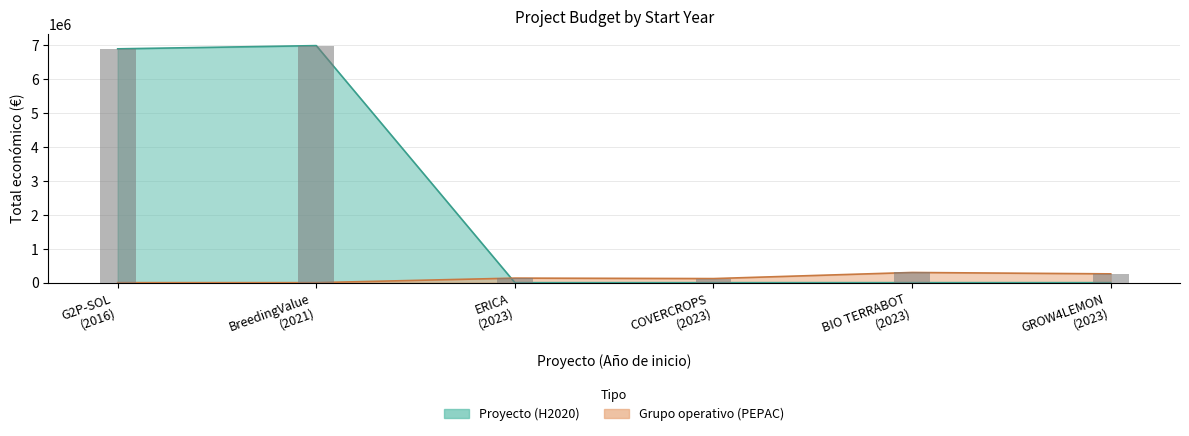

Is it true that the value at GROW4LEMON (2023) is 0?

True